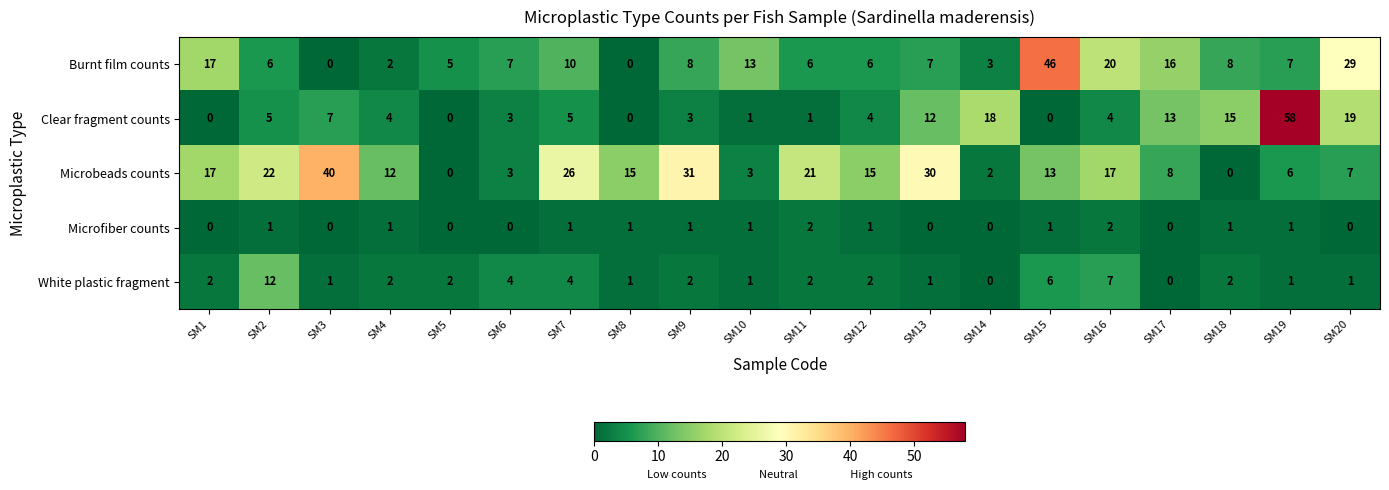

At which label is White plastic fragment closest to 6?

SM15